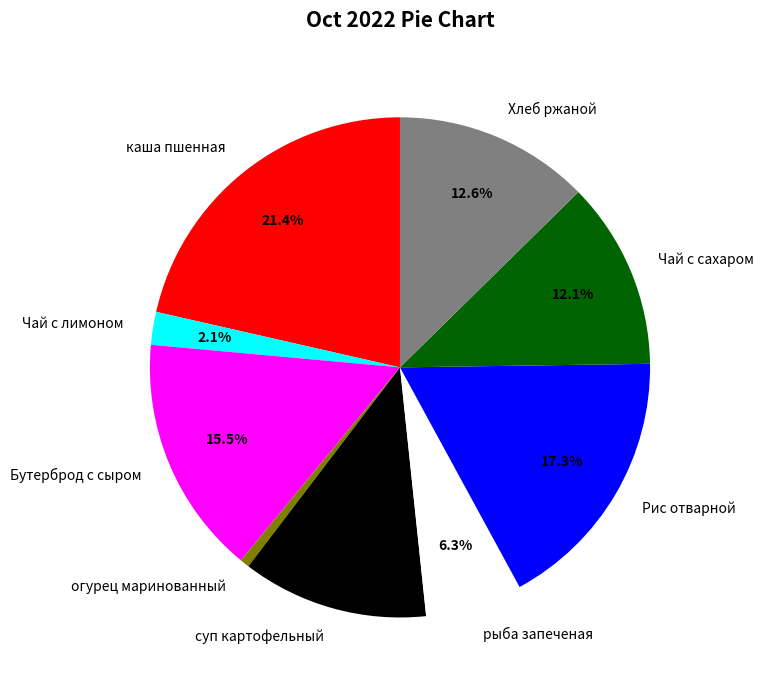

To the nearest percent, what is the average slice percentage?

11%